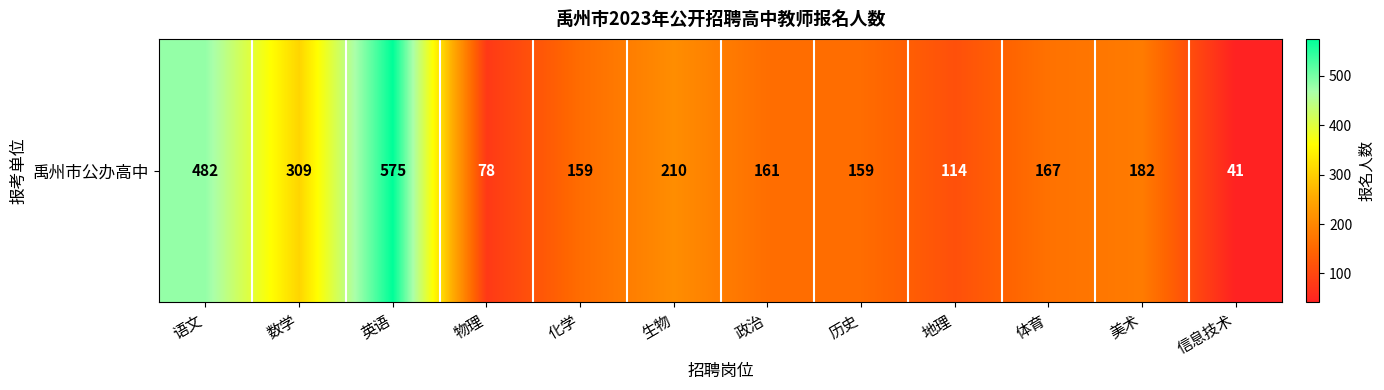

Reading left to right, transcribe all the data shown in this chart.

482	309	575	78	159	210	161	159	114	167	182	41